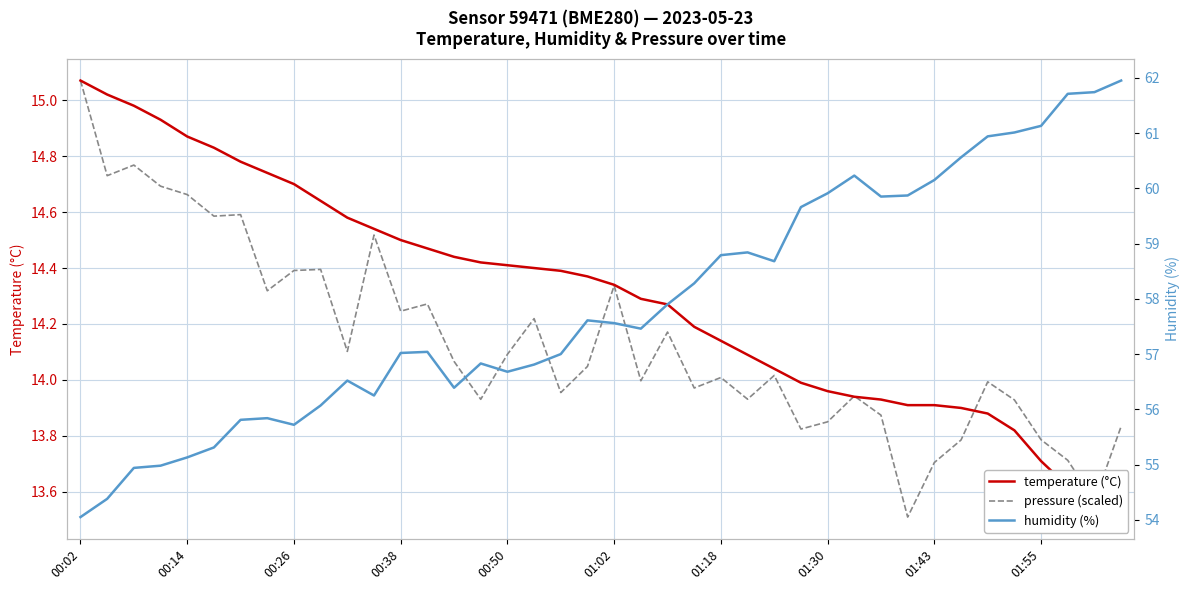

Read the temperature (°C) value at 01:55.

13.7